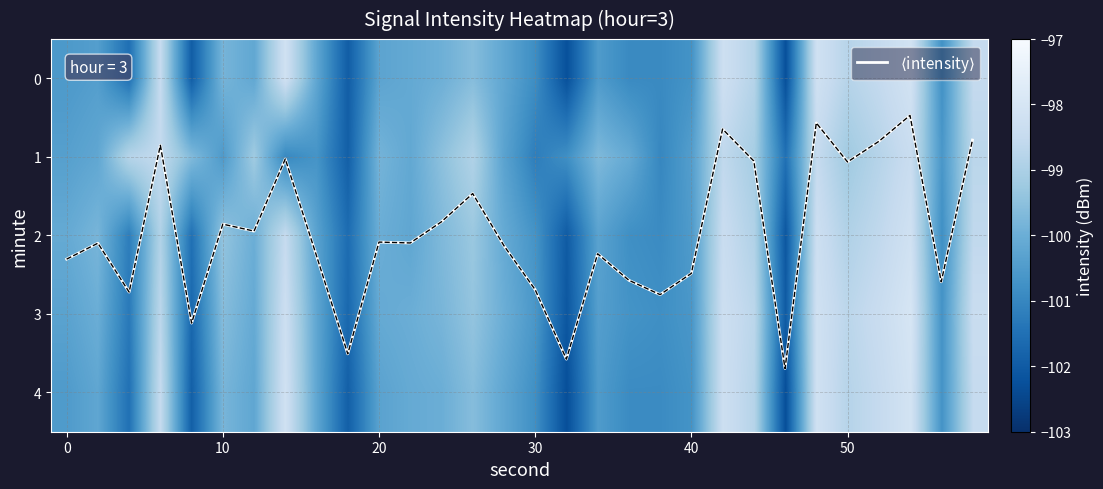

Which series has the largest total across all categories?

$\langle$intensity$\rangle$